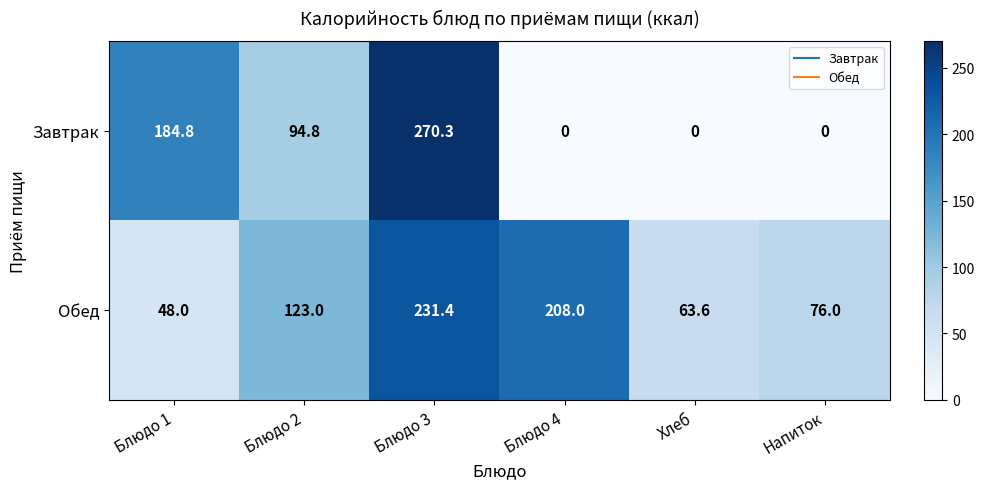

Rank the series by their maximum value, from highest to lowest.

Завтрак, Обед